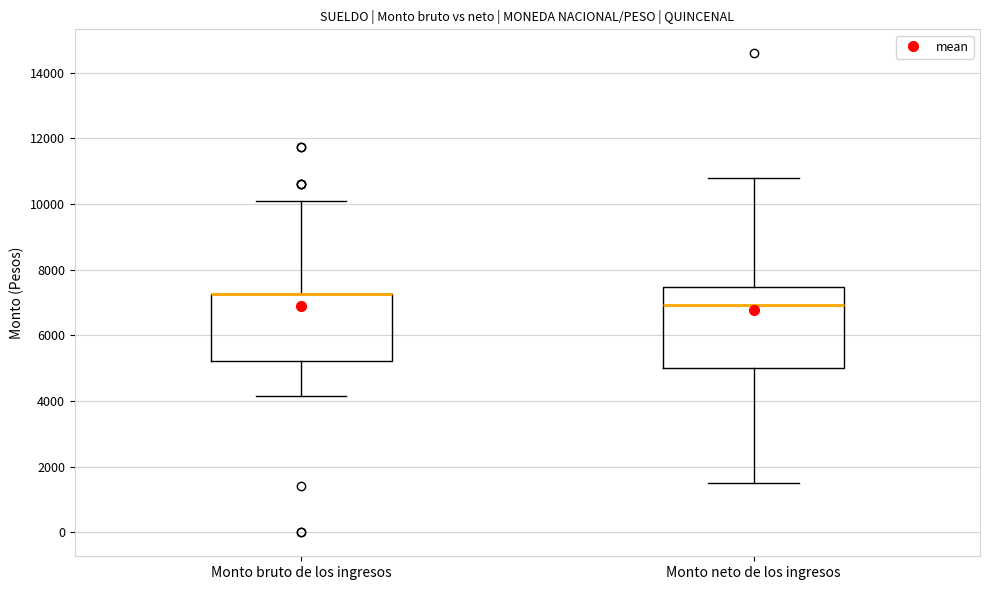

Reading left to right, transcribe this box plot: for each box, give where its median line is, the range the box spans, and where its two whiskers end, as read against the y-axis. The values are not printed on the chart, so give them approximately, as read against the axis.

Monto bruto de los ingresos: median 7200 (drawn on the box's upper edge), box 5200 to 7200, whiskers 4200 to 10000
Monto neto de los ingresos: median 7000, box 5000 to 7400, whiskers 1600 to 10800